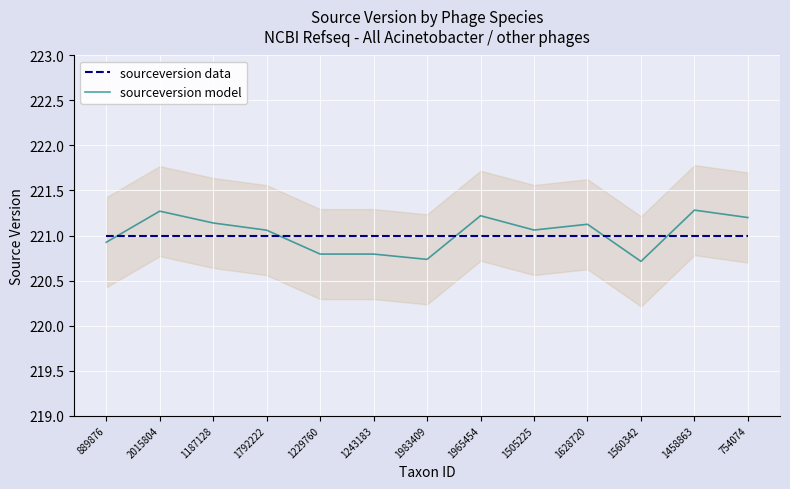

Where do sourceversion model and sourceversion data first cross each other?

889876 and 2015804